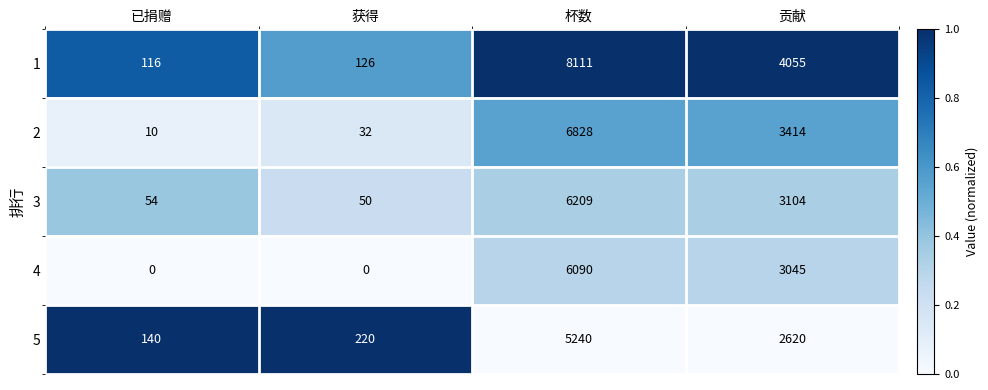

List the series in order of their peak value, lowest first.

5, 4, 3, 2, 1